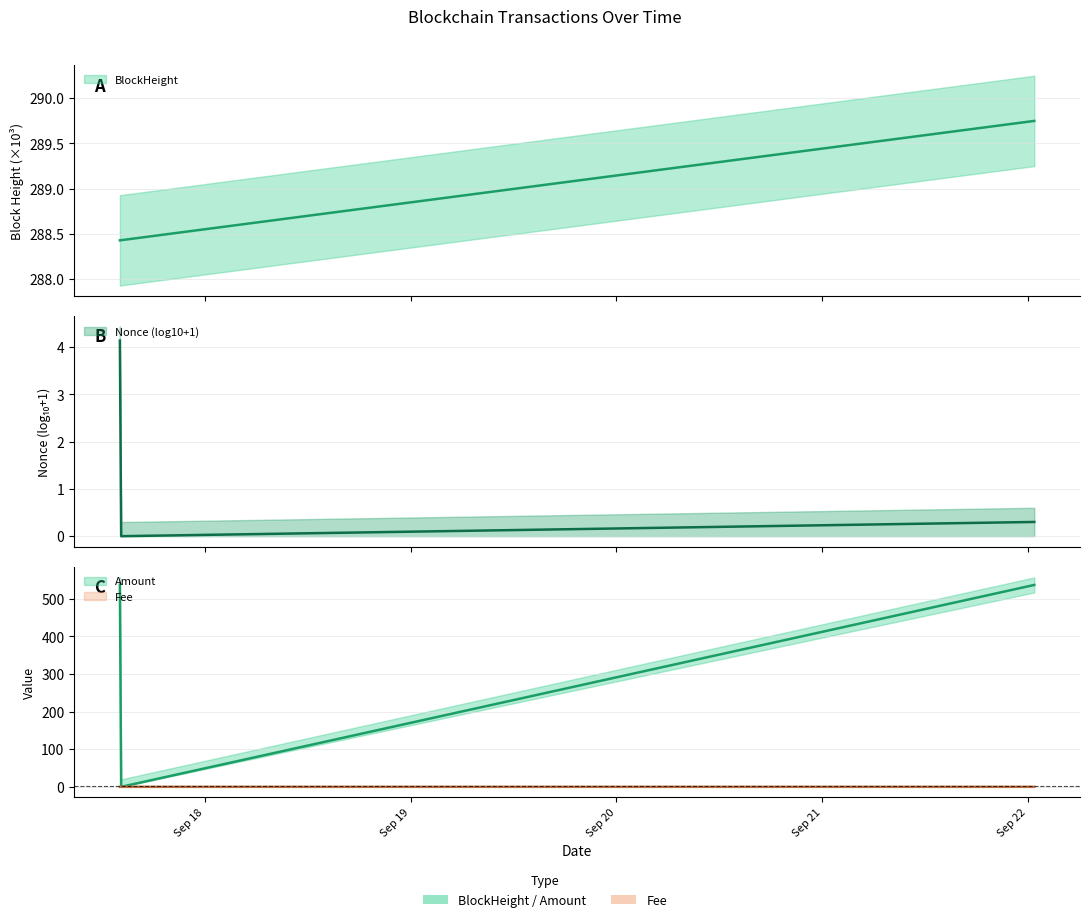

Is it true that BlockHeight equals 289.7 at 2023-09-22 00:45:00?

True